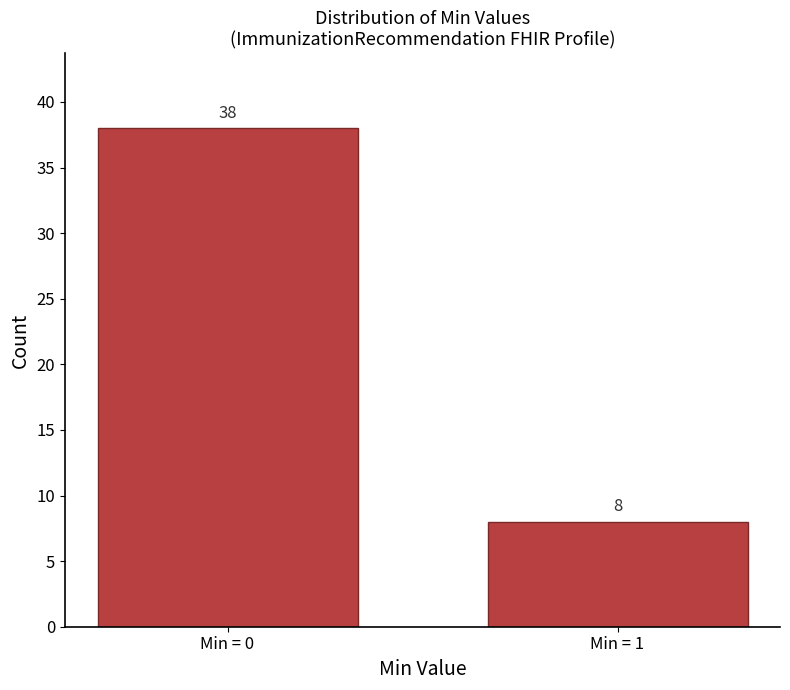

Reading left to right, transcribe all the data shown in this chart.

38	8